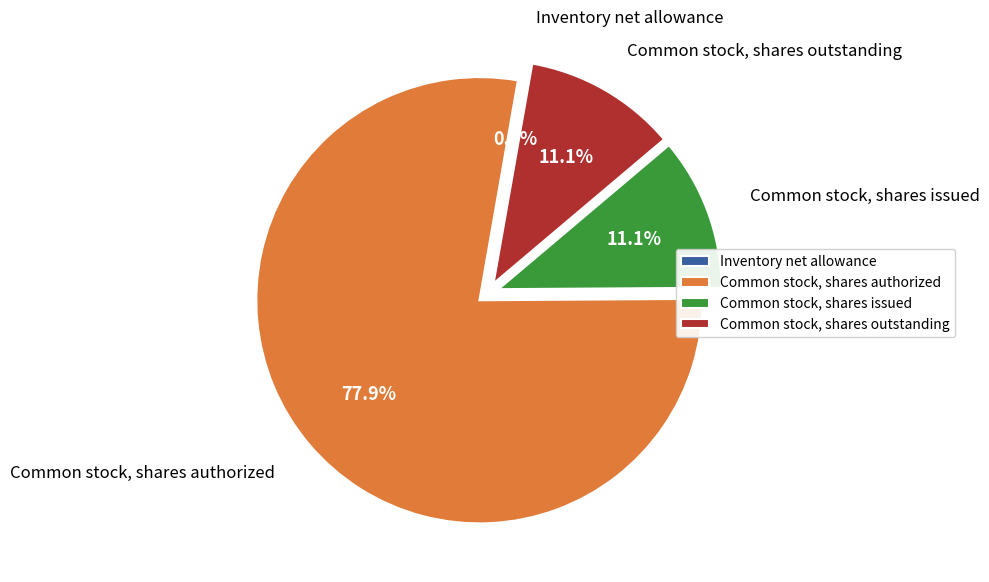

Which category accounts for the majority?

Common stock, shares authorized